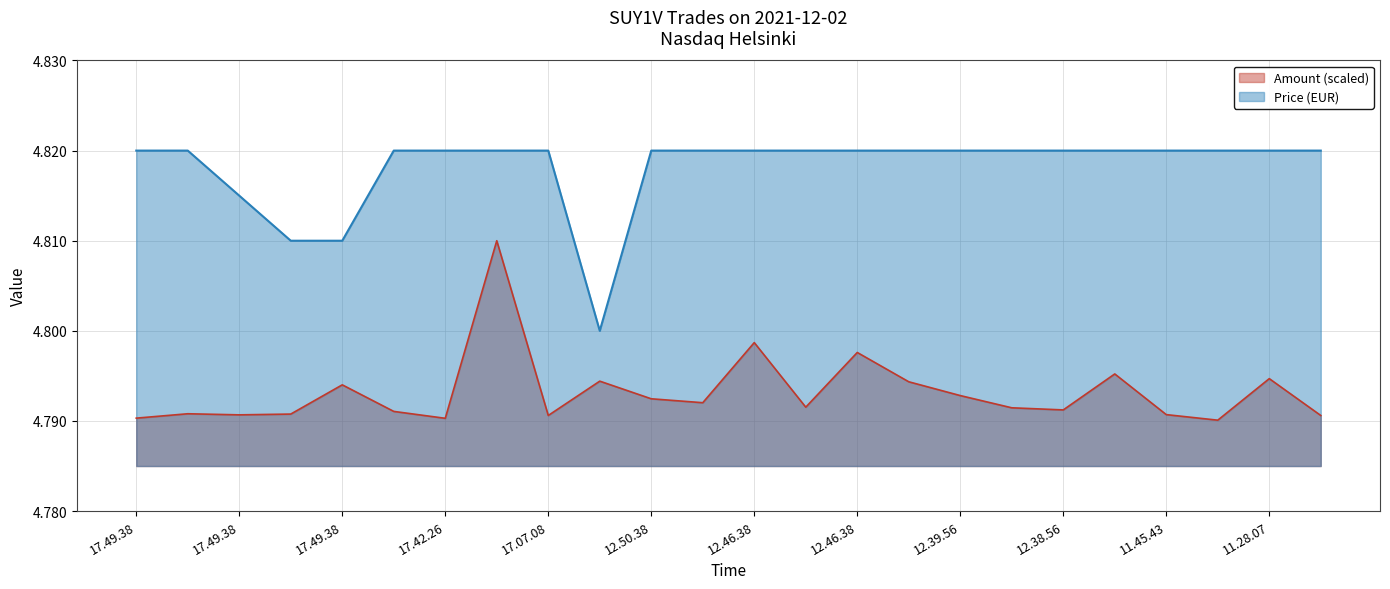

Count the Price values in the range 4 to 5.

24